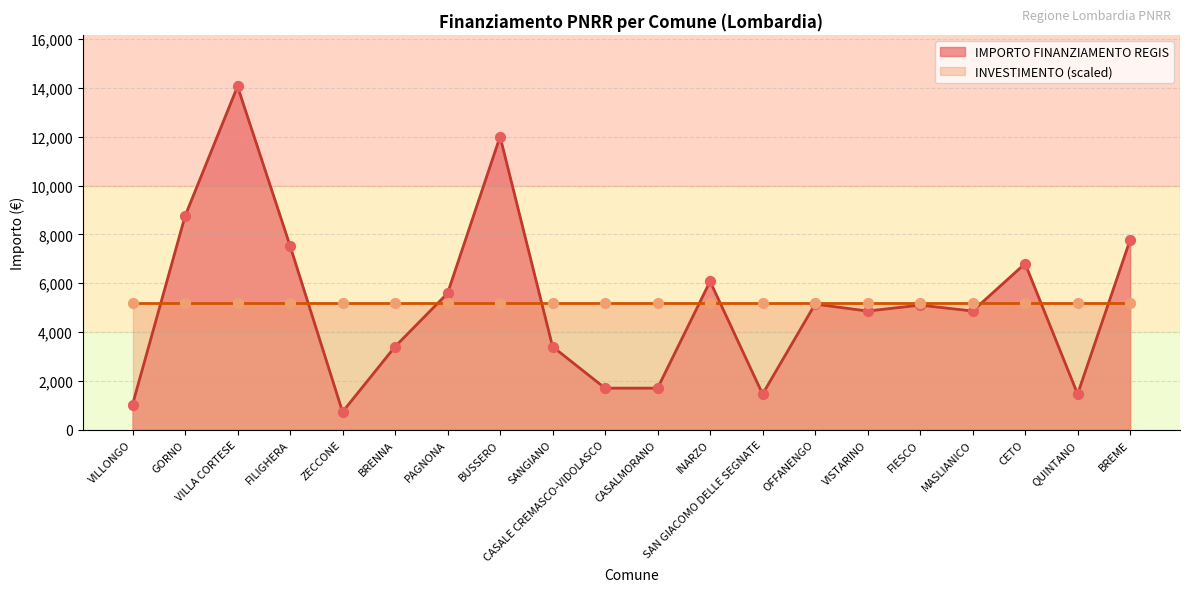

Approximately how many times larger is the value at BREME compared to FIESCO?

1.5